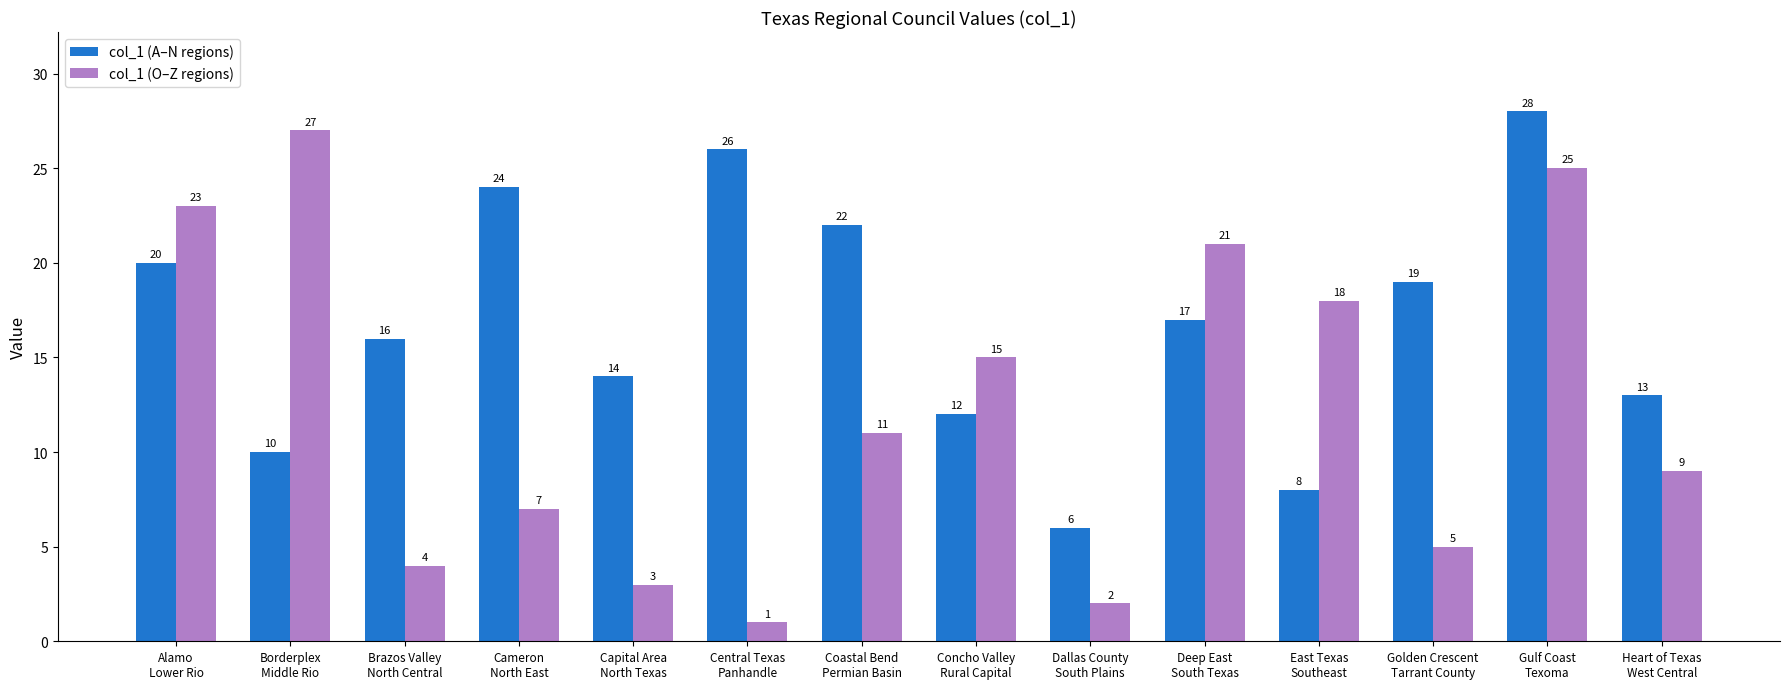

Rank the categories by col_1 (A–N regions) value from lowest to highest.

Dallas County
South Plains, East Texas
Southeast, Borderplex
Middle Rio, Concho Valley
Rural Capital, Heart of Texas
West Central, Capital Area
North Texas, Brazos Valley
North Central, Deep East
South Texas, Golden Crescent
Tarrant County, Alamo
Lower Rio, Coastal Bend
Permian Basin, Cameron
North East, Central Texas
Panhandle, Gulf Coast
Texoma